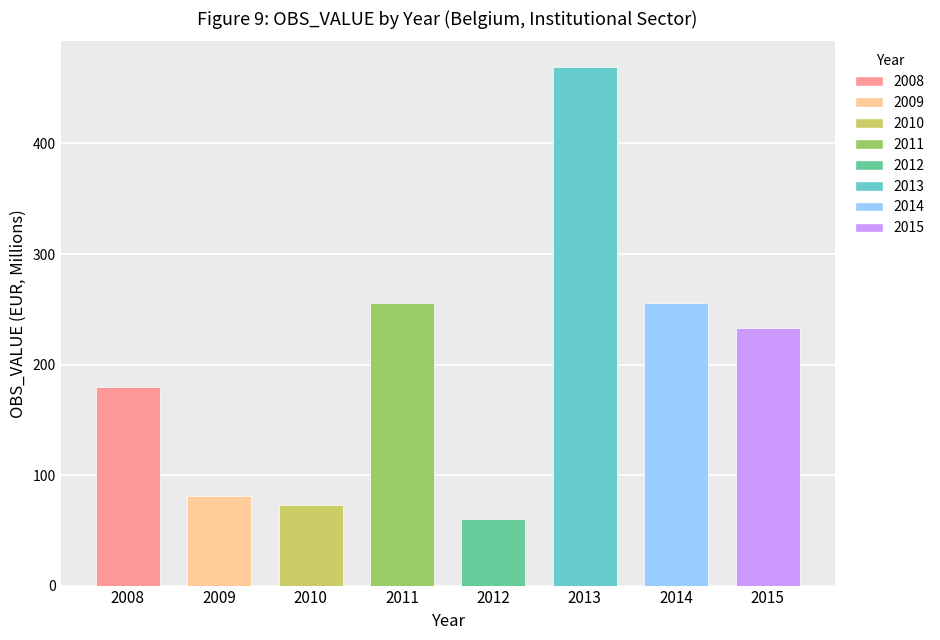

Reading left to right, what are all the values shown in this chart?

2008=179.7	2009=81.5	2010=73.1	2011=255.5	2012=60.3	2013=469.0	2014=255.4	2015=233.2